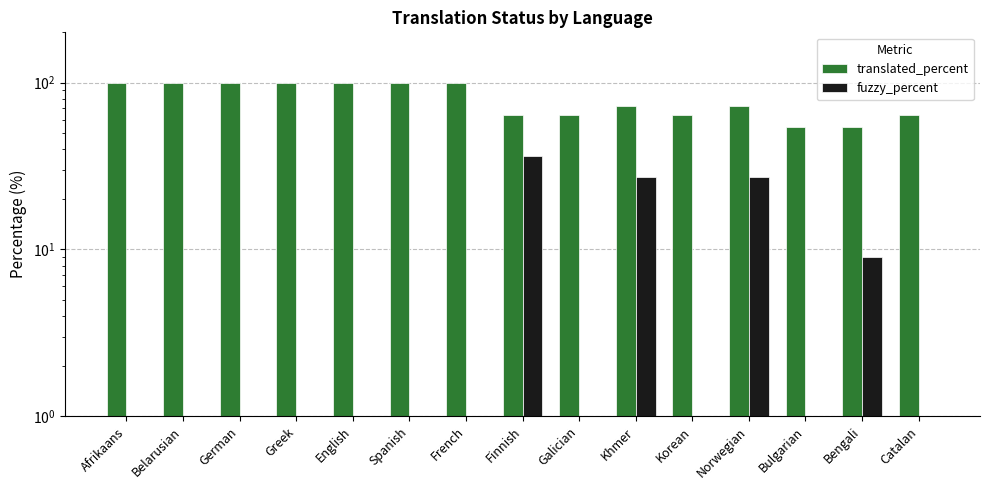

List the series in order of their overall mean, lowest first.

fuzzy_percent, translated_percent